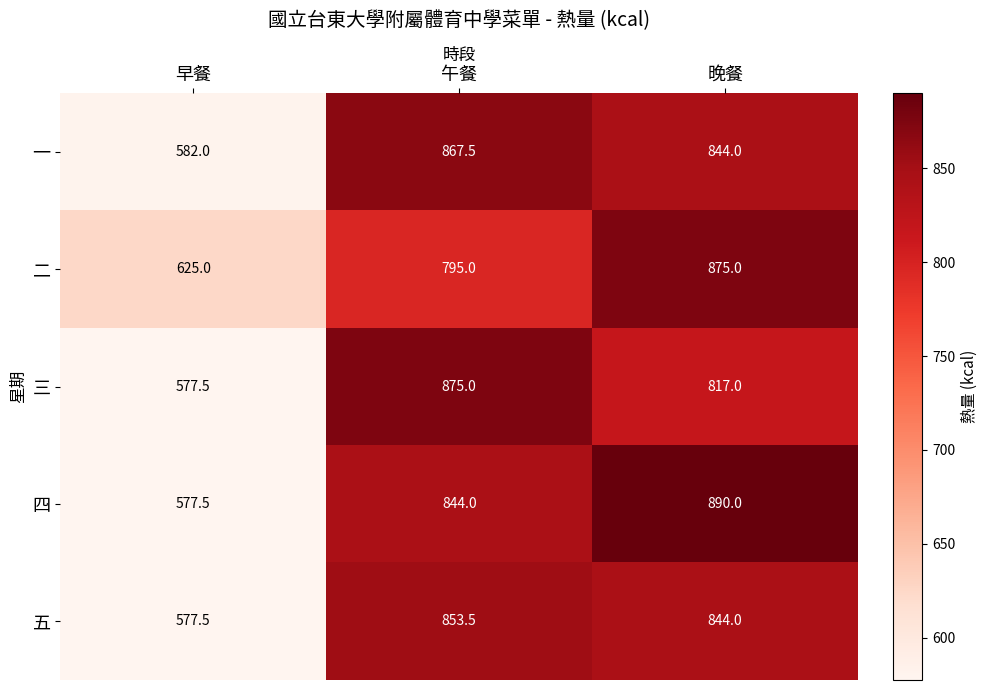

At which category is the sum across all series the highest?

晚餐